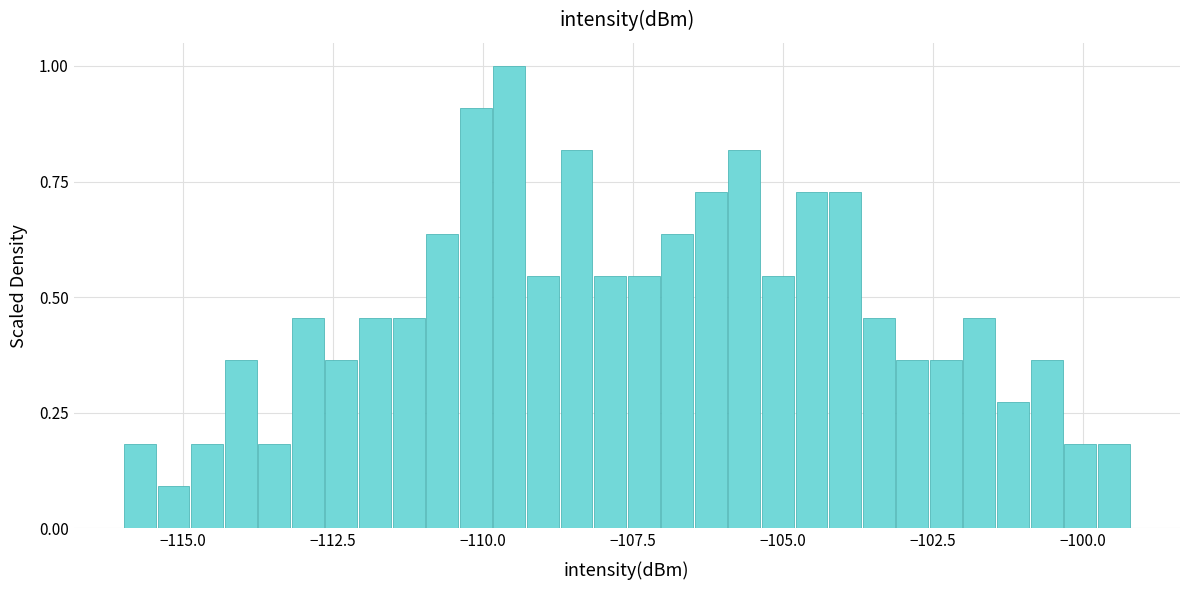

Read against the x-axis, roughly where is the centre of the tallest bar?

-109.5